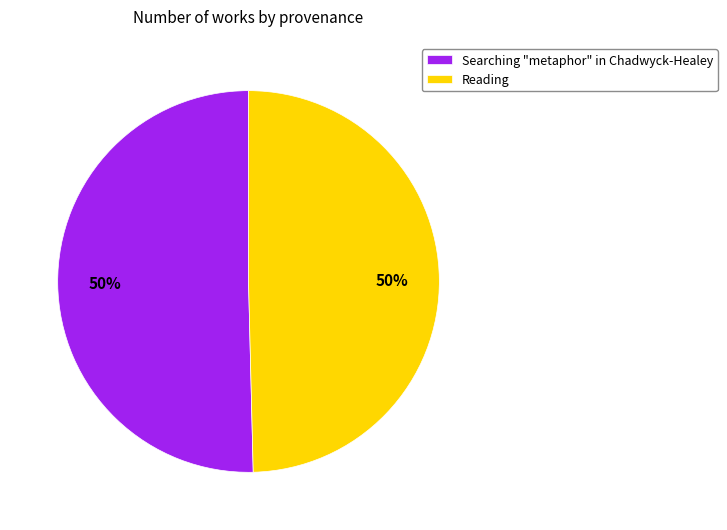

To the nearest percent, what is the average slice percentage?

50%